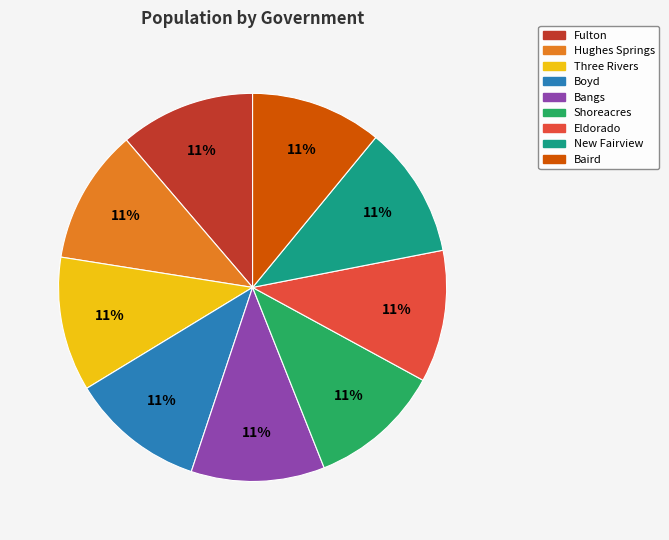

How many segments does this pie chart have?

9